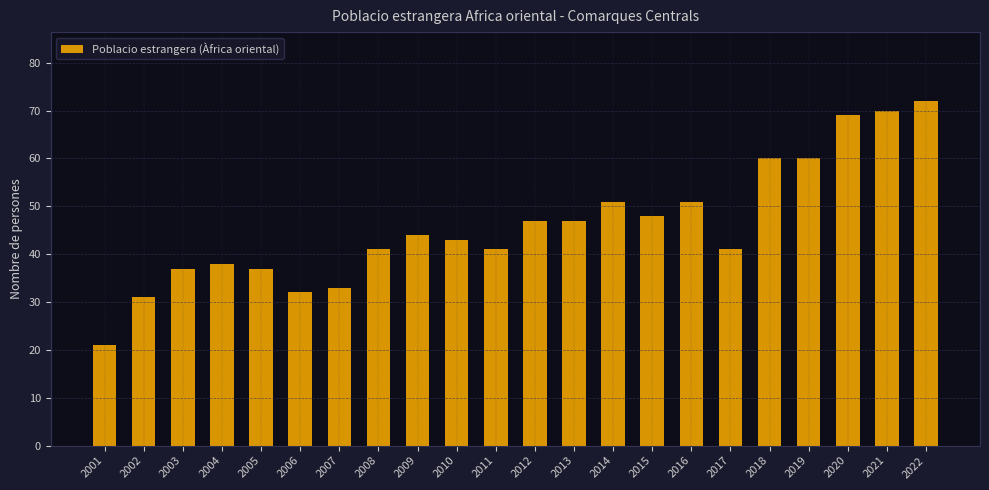

The chart shows a value of 51 at 2005. True or false?

False